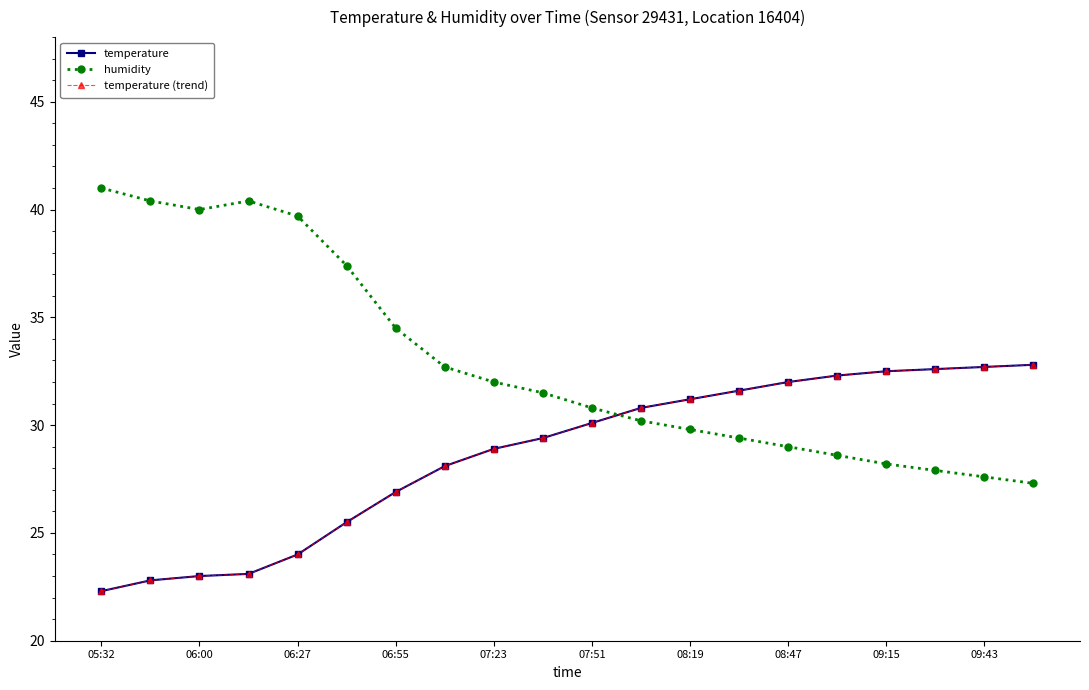

True or false: temperature and temperature (trend) intersect in this chart.

False